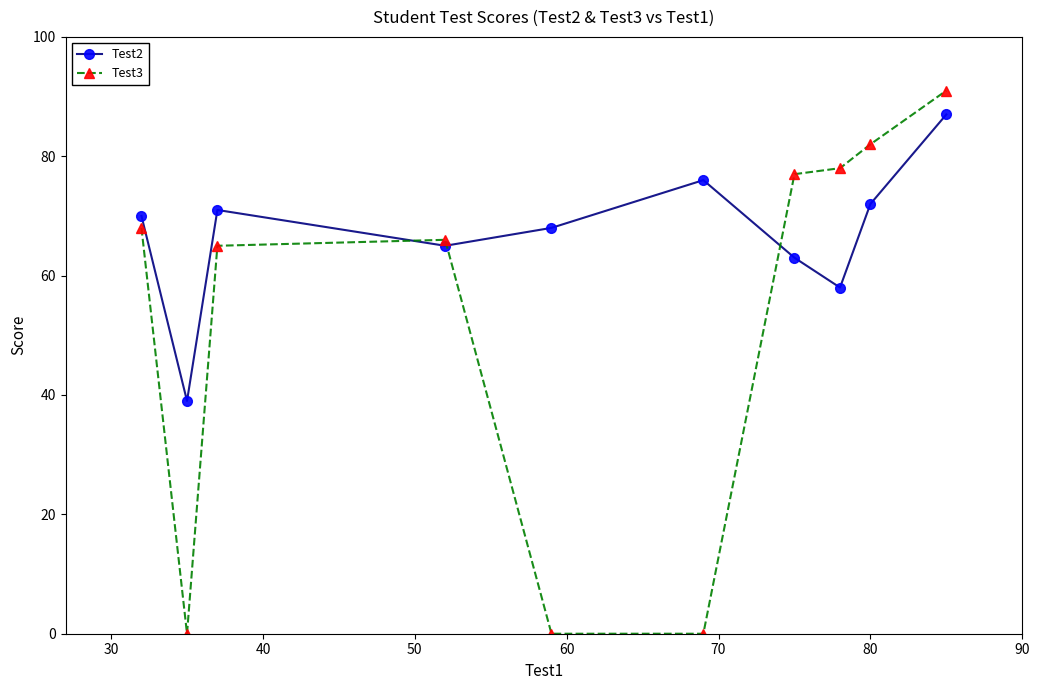

True or false: Test3 has more than 2 points higher than both neighbors.

False